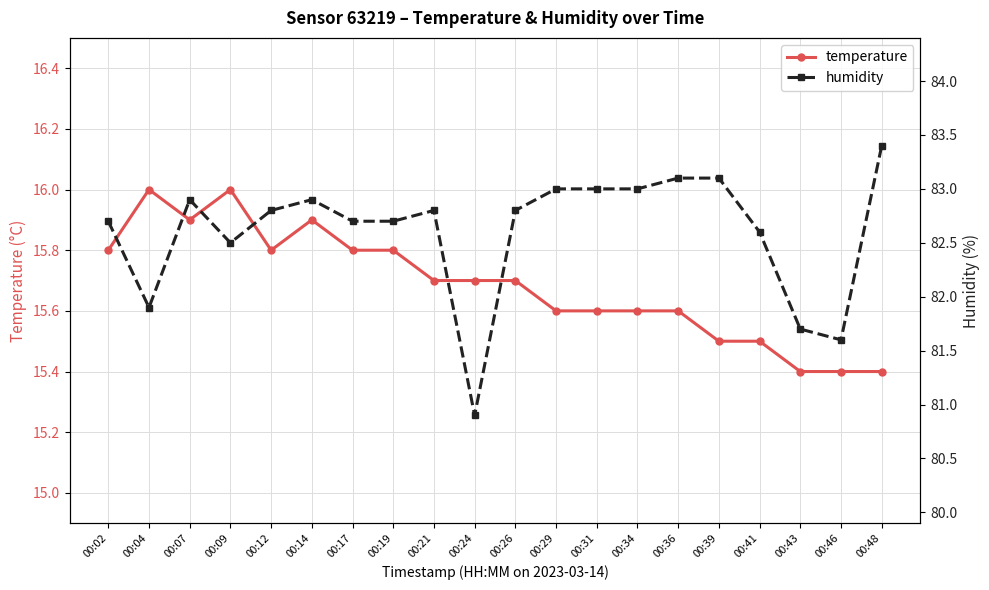

List the series in order of their overall mean, highest first.

humidity, temperature